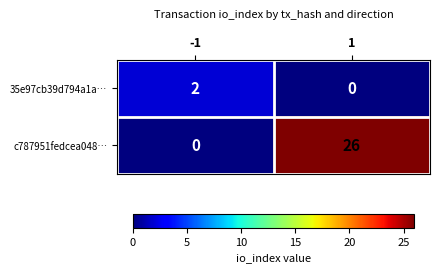

What is the greatest value displayed?

26